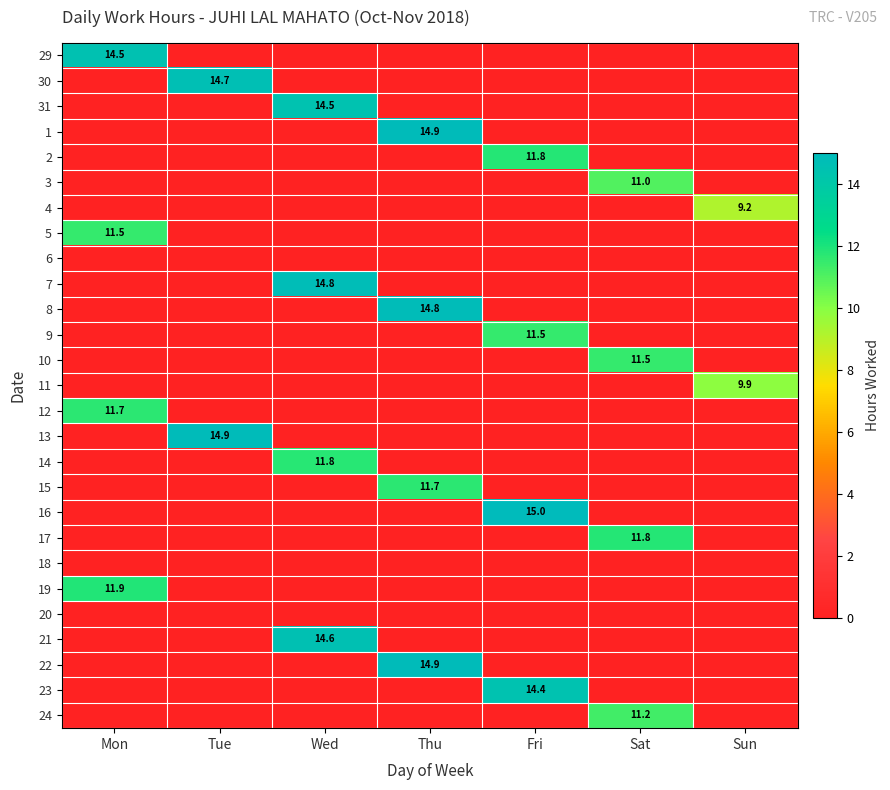

Is it true that 16 equals -6.9 at Sun?

False